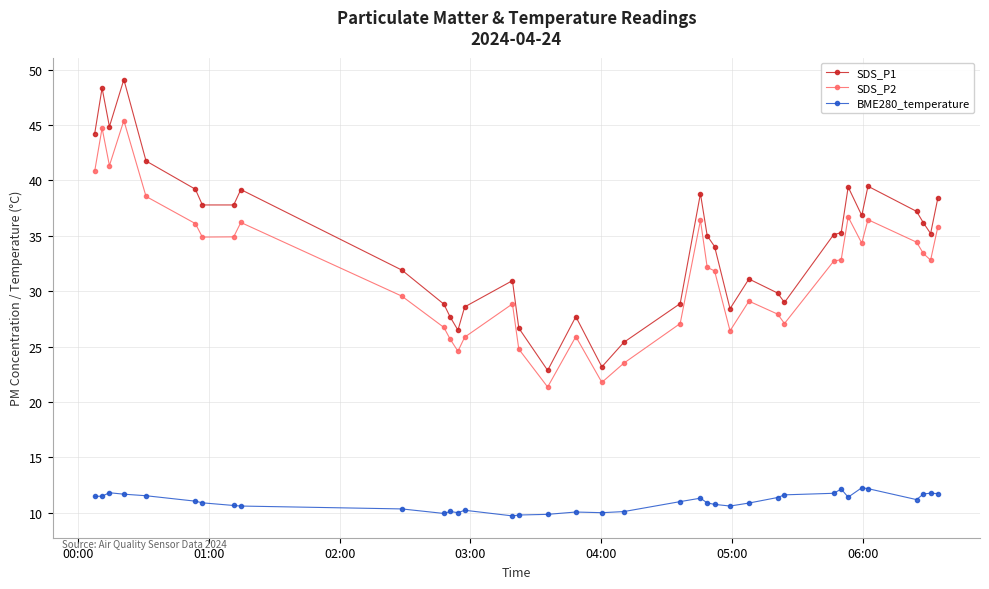

What is the value of the SDS_P2 point at the 31st from the left?

36.7